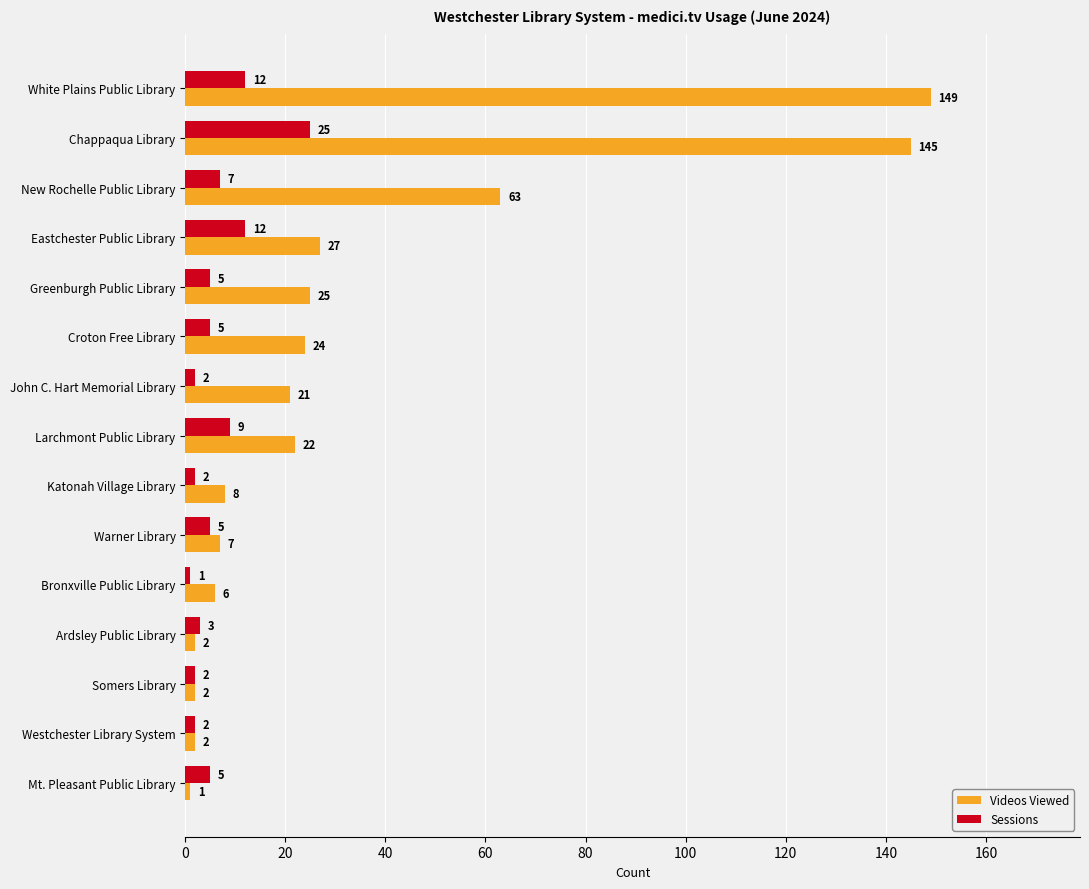

What is the average value of the Sessions series?

6